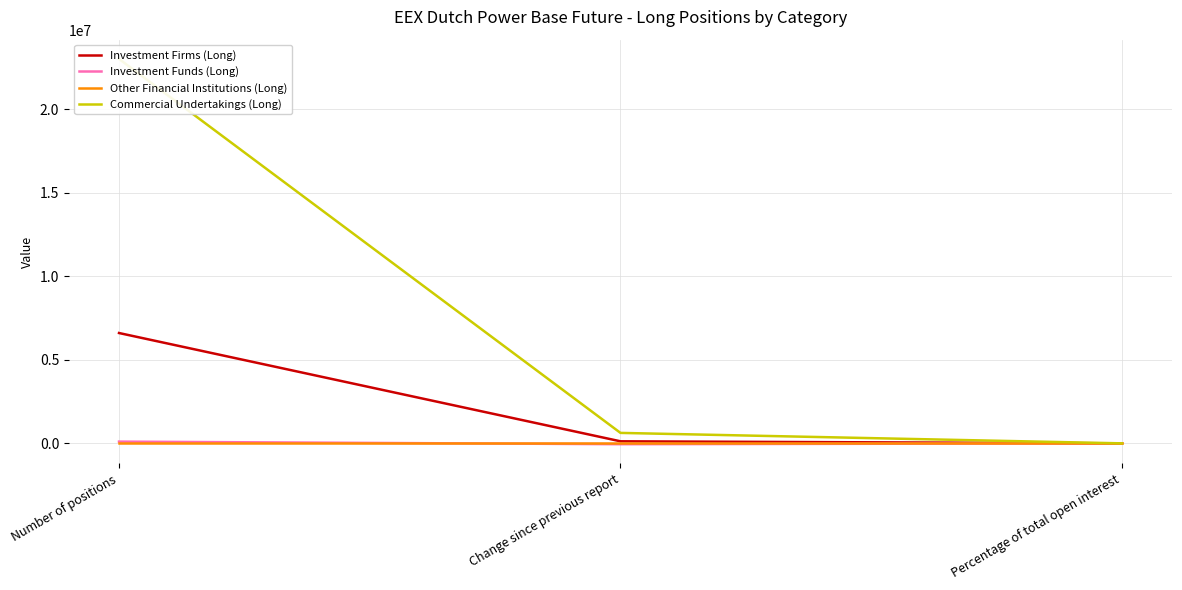

Count the Investment Funds (Long) values in the range -50401 to 103409.

3